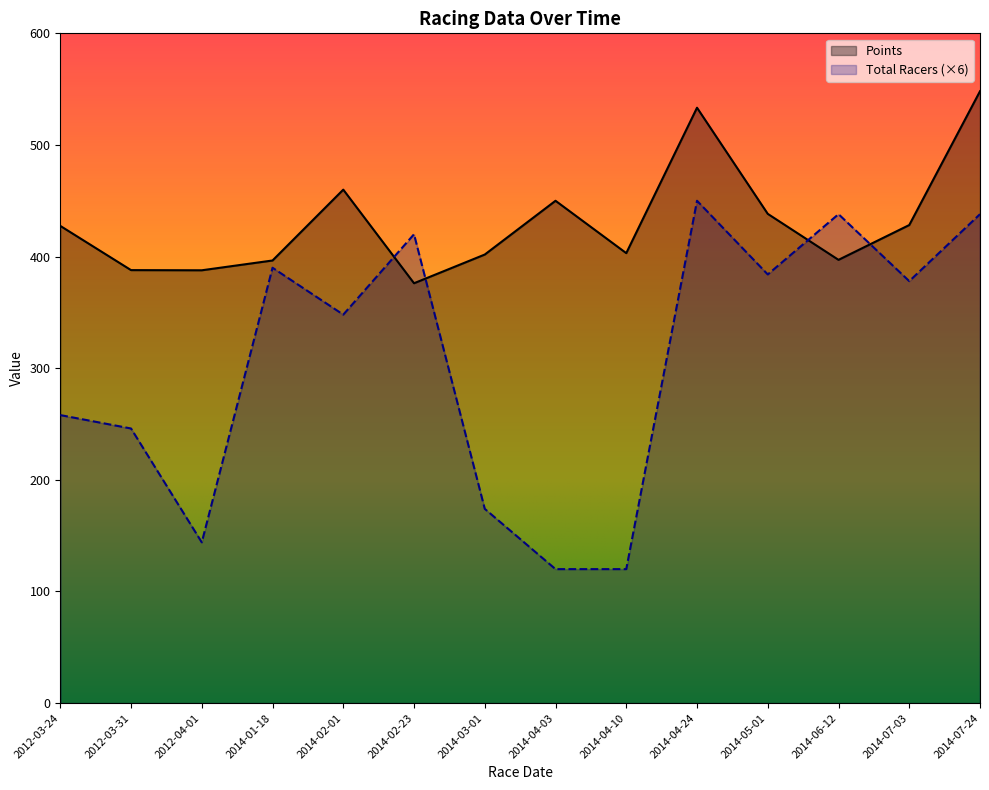

Is the value of Total Racers at 2014-07-03 greater than the value of Points at 2012-04-01?

No